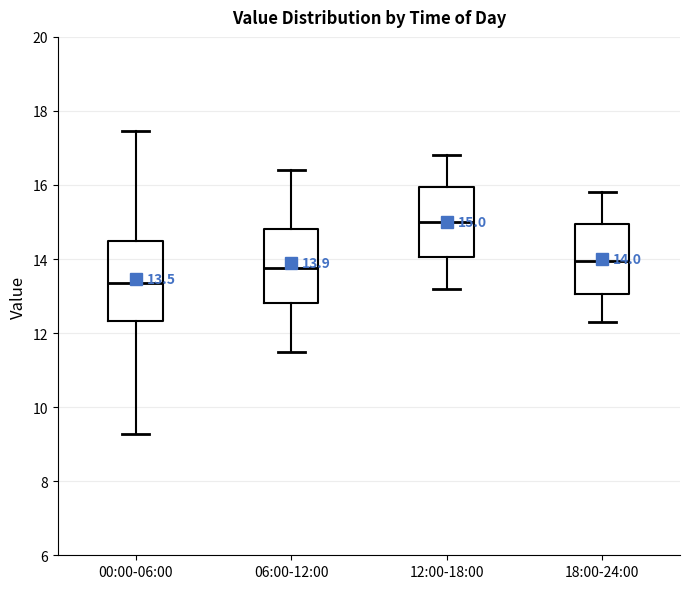

Which box has the lowest median line?

00:00-06:00